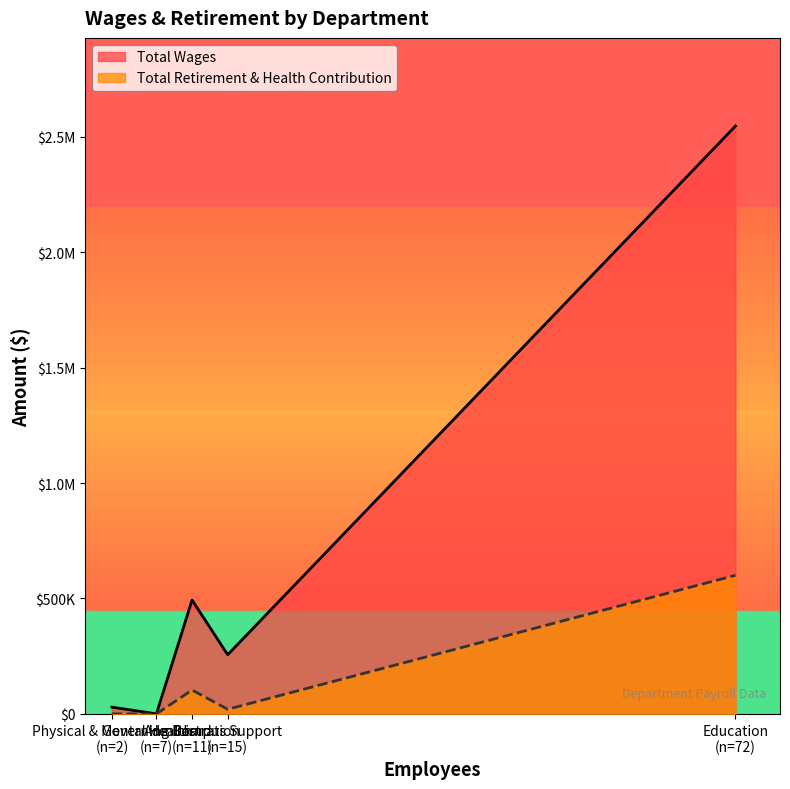

Between Education and Physical & Mental Health, which series saw the biggest shift?

Total Wages